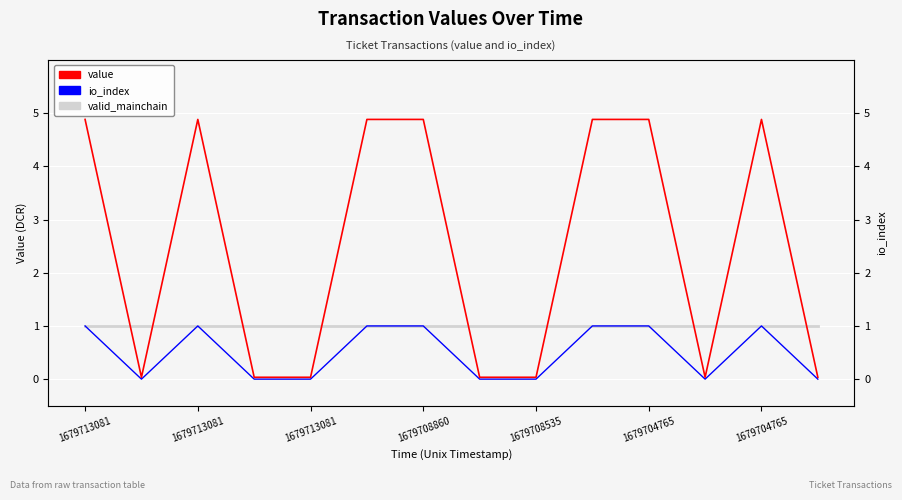

Where is io_index nearest to the value 0?

1679713081